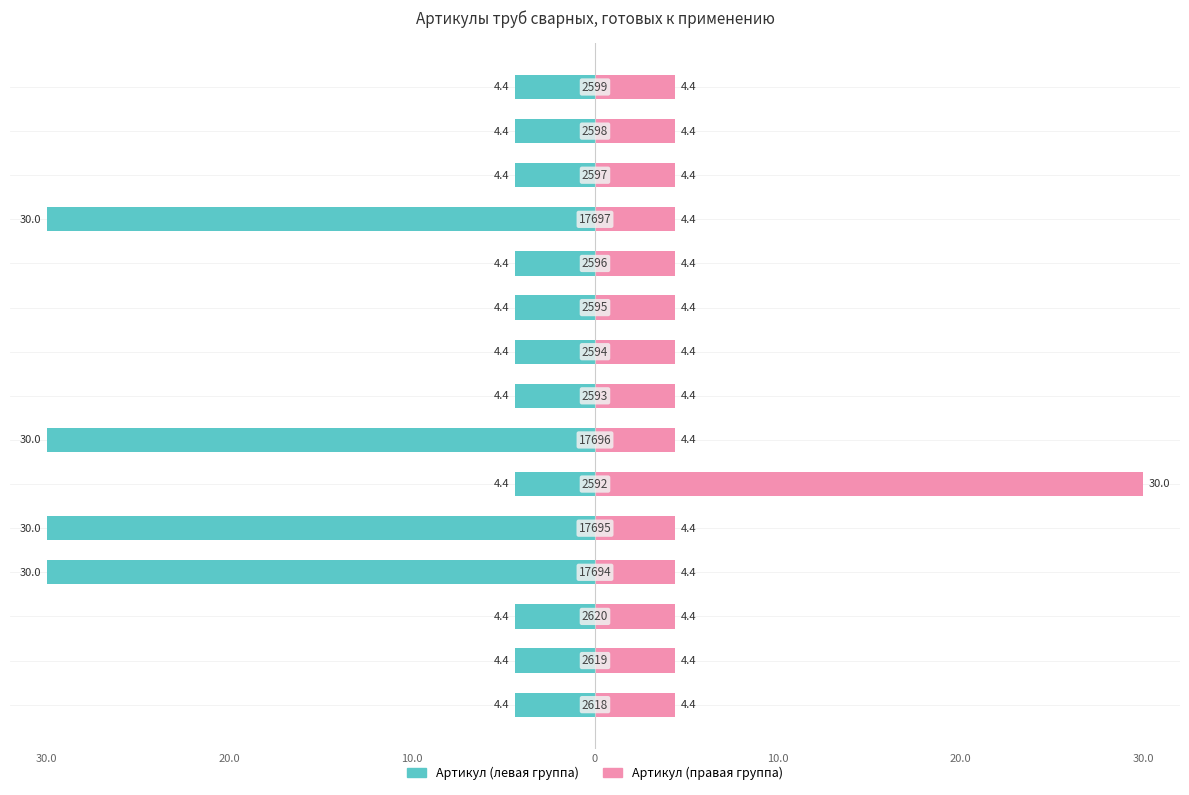

What are all the series names shown in the legend?

Артикул (левая группа), Артикул (правая группа)